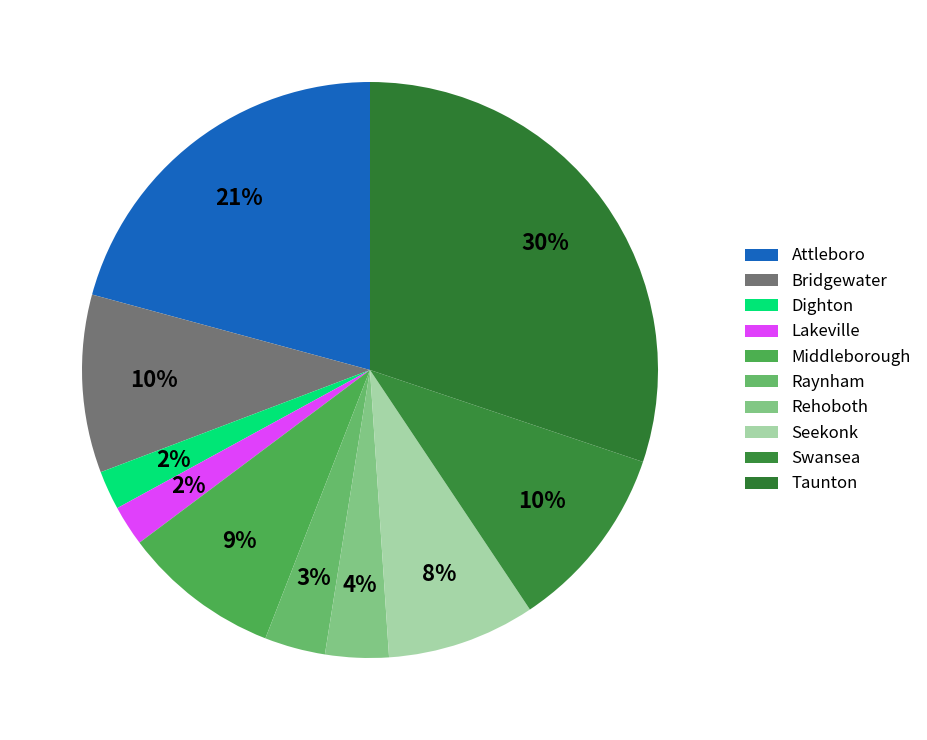

How many slices are in this pie chart?

10